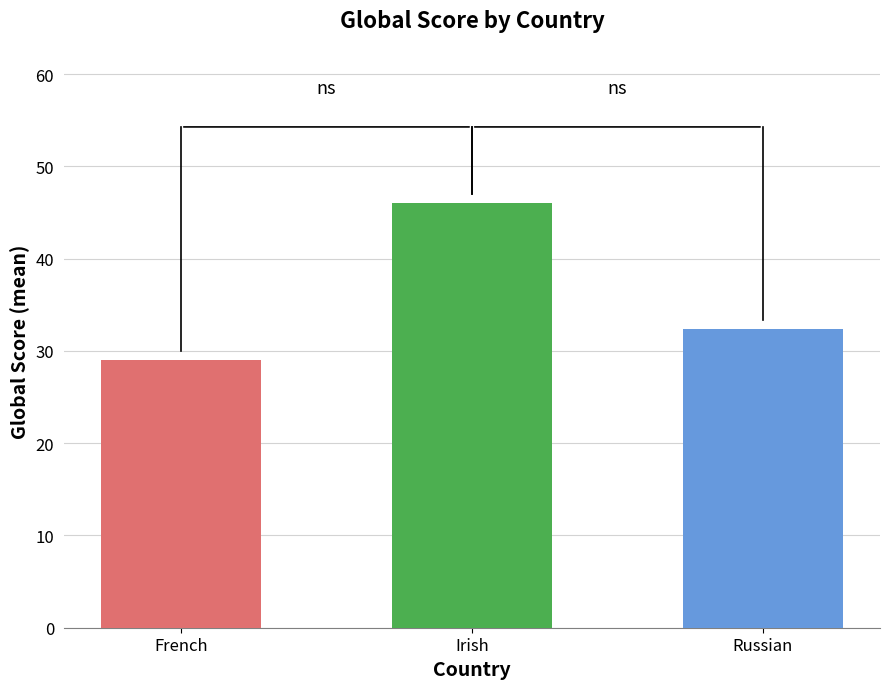

The value at Irish is 20. True or false?

False